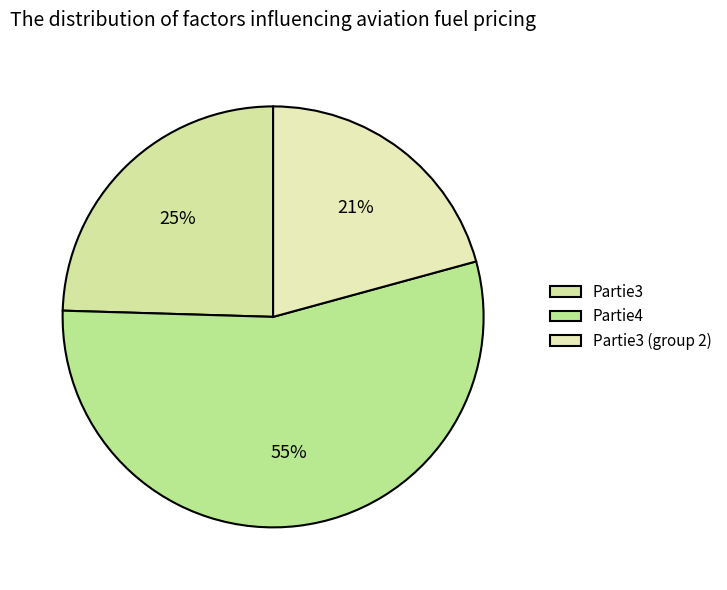

How many segments does this pie chart have?

3